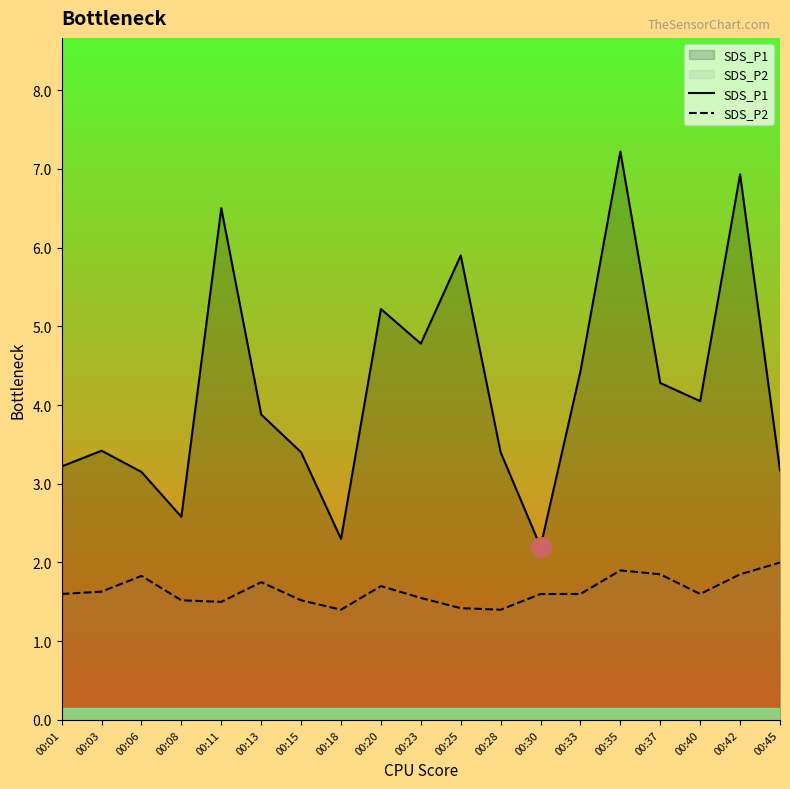

At 00:03, list the series in order from largest to smallest.

SDS_P1, SDS_P2